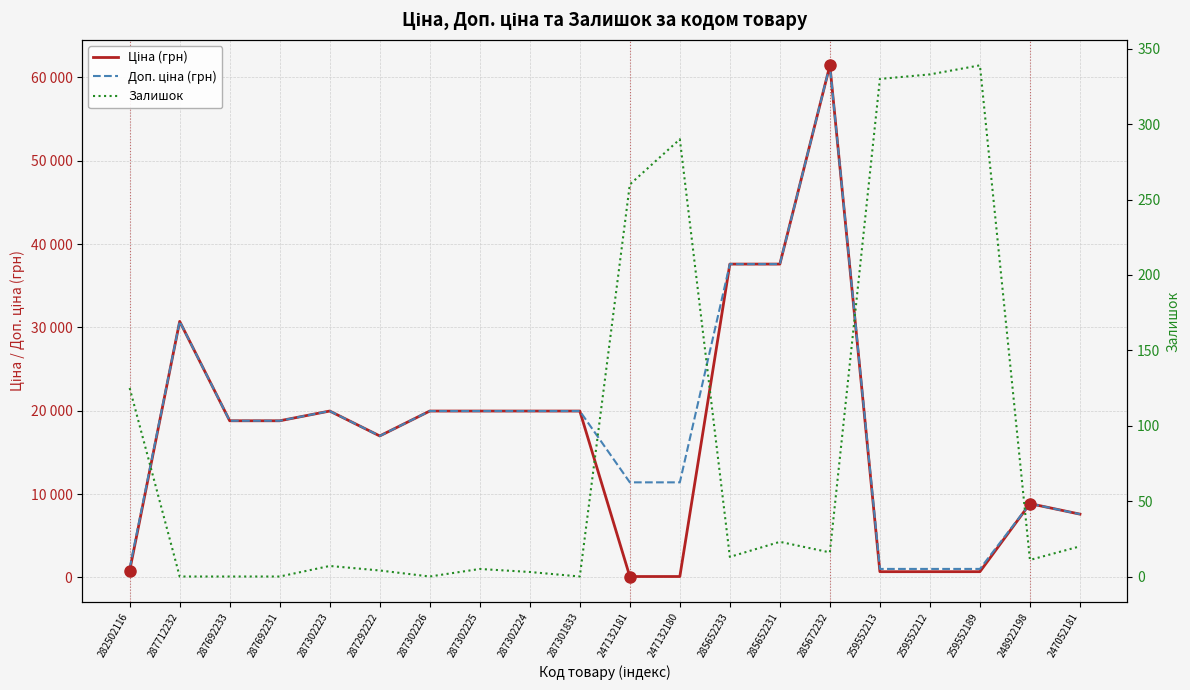

True or false: Ціна (грн) has a value of 324.5 at 259552189.

False